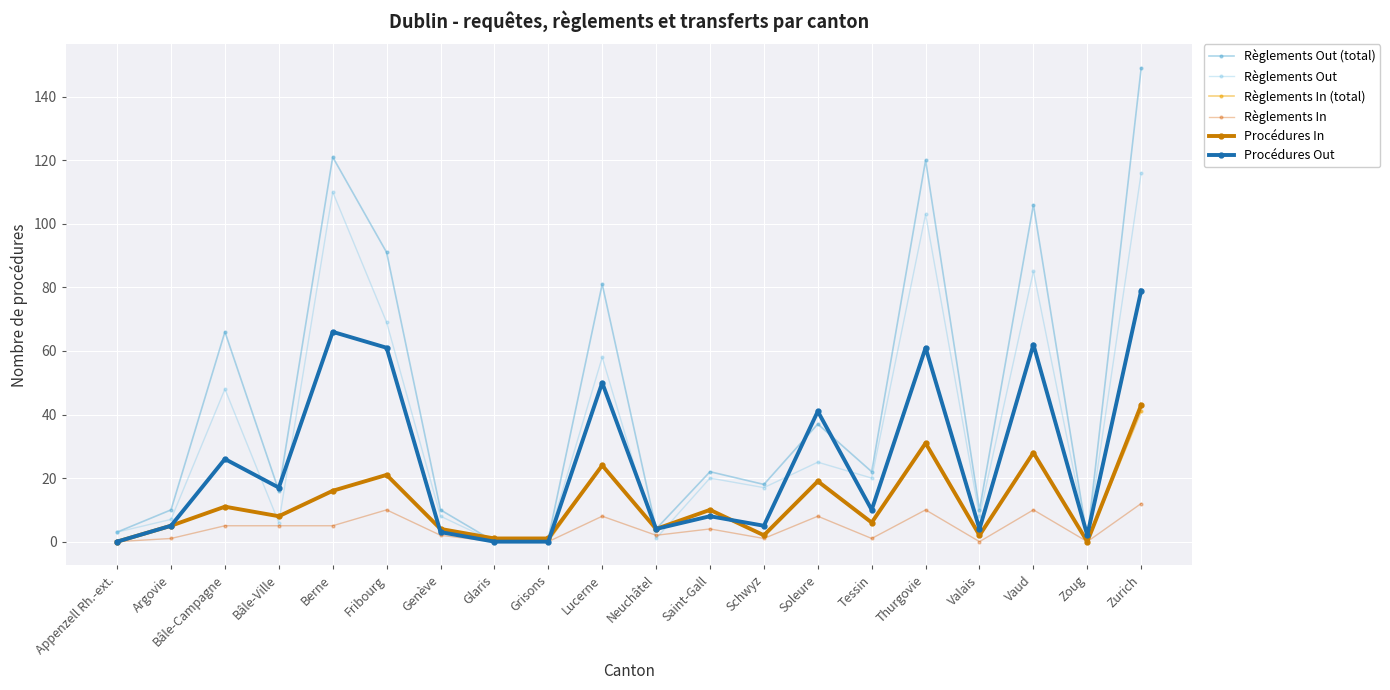

What is the difference between the second highest and minimum values in the Règlements Out series?

110